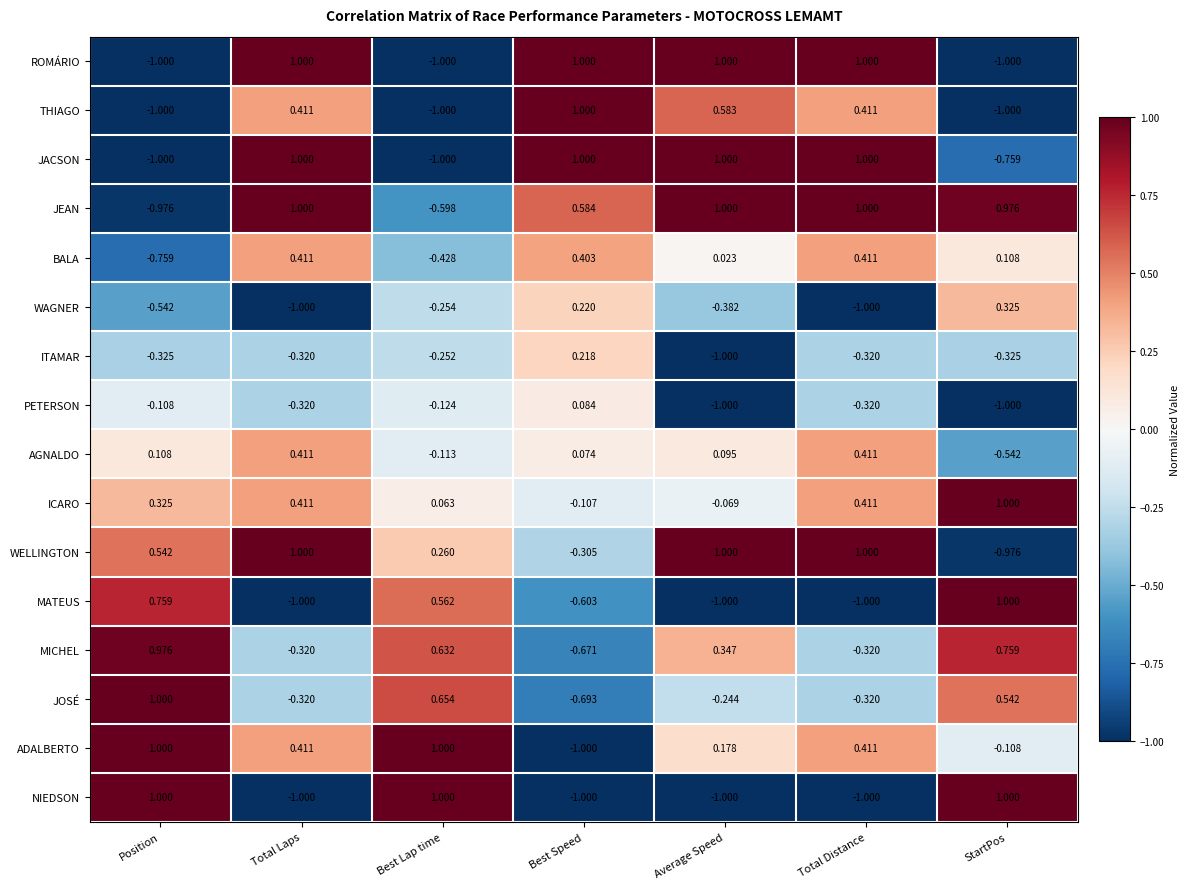

Which category has the lowest value in the ICARO series?

Best Speed